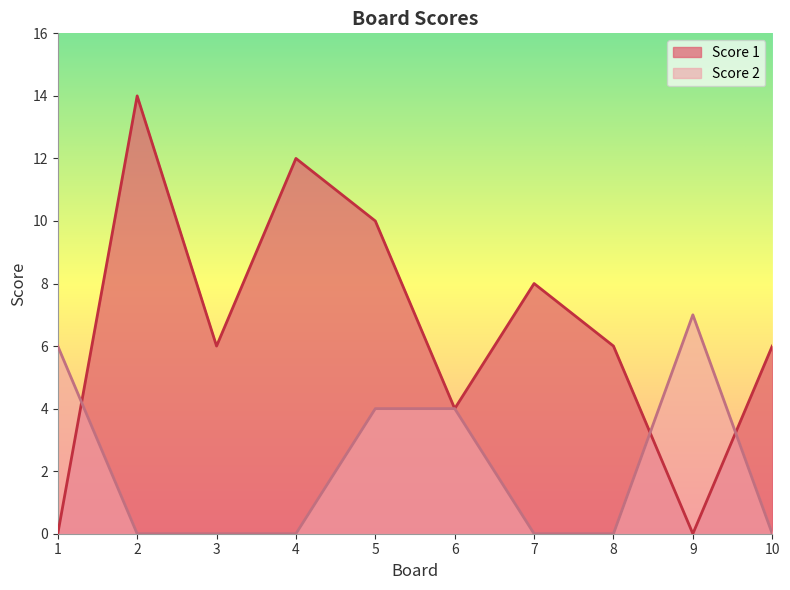

At which label is Score 1 closest to 7?

3